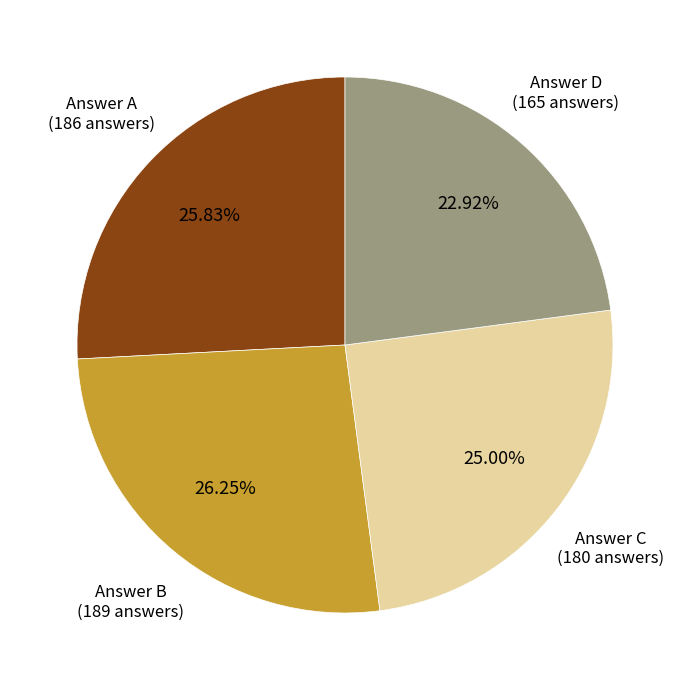

Is there a majority slice in this chart?

No